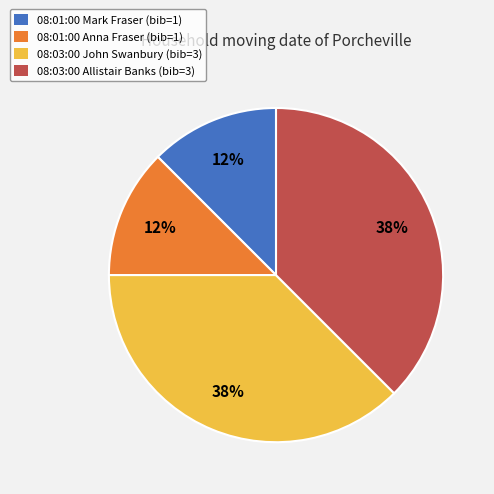

Approximately how many times larger is the value at 08:01:00 Mark Fraser (bib=1) compared to 08:03:00 Allistair Banks (bib=3)?

0.3